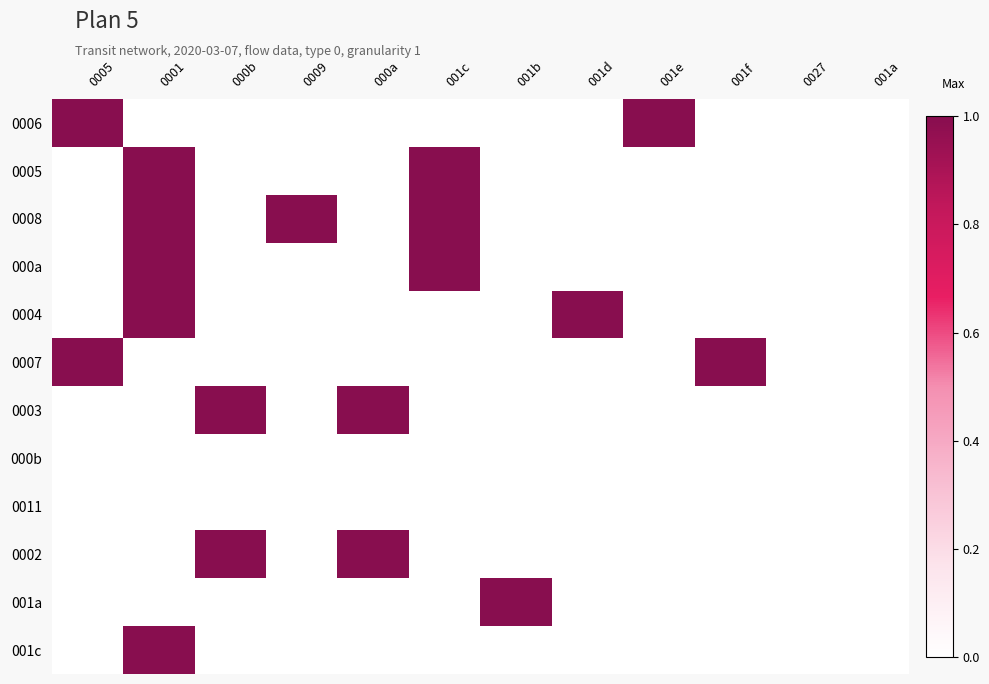

Reading right to left, extract all data points from this chart.

0006: 001a=0	0027=0	001f=0	001e=1	001d=0	001b=0	001c=0	000a=0	0009=0	000b=0	0001=0	0005=1
0005: 001a=0	0027=0	001f=0	001e=0	001d=0	001b=0	001c=1	000a=0	0009=0	000b=0	0001=1	0005=0
0008: 001a=0	0027=0	001f=0	001e=0	001d=0	001b=0	001c=1	000a=0	0009=1	000b=0	0001=1	0005=0
000a: 001a=0	0027=0	001f=0	001e=0	001d=0	001b=0	001c=1	000a=0	0009=0	000b=0	0001=1	0005=0
0004: 001a=0	0027=0	001f=0	001e=0	001d=1	001b=0	001c=0	000a=0	0009=0	000b=0	0001=1	0005=0
0007: 001a=0	0027=0	001f=1	001e=0	001d=0	001b=0	001c=0	000a=0	0009=0	000b=0	0001=0	0005=1
0003: 001a=0	0027=0	001f=0	001e=0	001d=0	001b=0	001c=0	000a=1	0009=0	000b=1	0001=0	0005=0
000b: 001a=0	0027=0	001f=0	001e=0	001d=0	001b=0	001c=0	000a=0	0009=0	000b=0	0001=0	0005=0
0011: 001a=0	0027=0	001f=0	001e=0	001d=0	001b=0	001c=0	000a=0	0009=0	000b=0	0001=0	0005=0
0002: 001a=0	0027=0	001f=0	001e=0	001d=0	001b=0	001c=0	000a=1	0009=0	000b=1	0001=0	0005=0
001a: 001a=0	0027=0	001f=0	001e=0	001d=0	001b=1	001c=0	000a=0	0009=0	000b=0	0001=0	0005=0
001c: 001a=0	0027=0	001f=0	001e=0	001d=0	001b=0	001c=0	000a=0	0009=0	000b=0	0001=1	0005=0